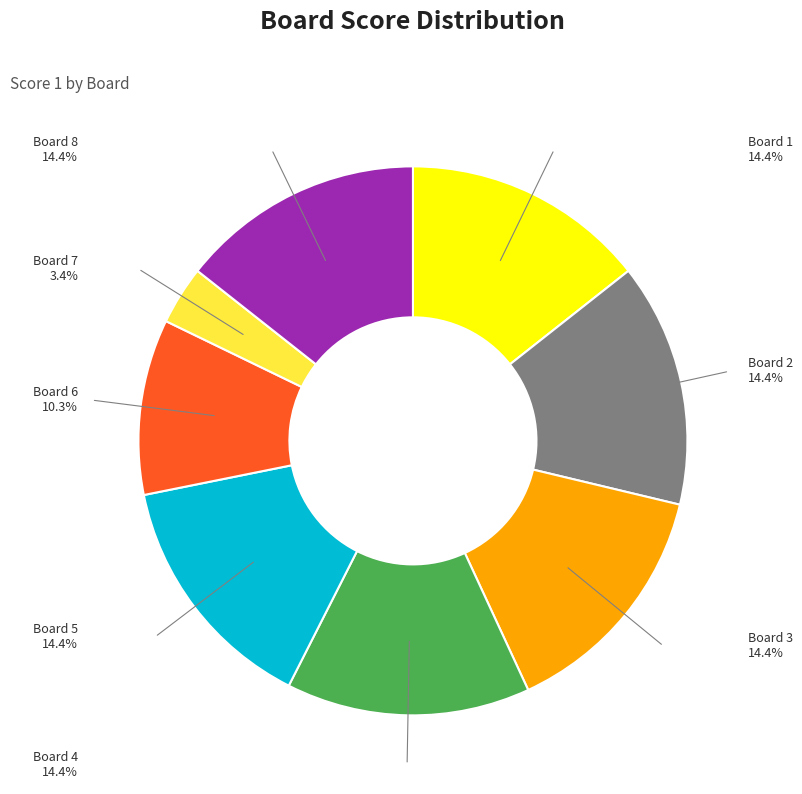

Count the number of slices in the pie.

8